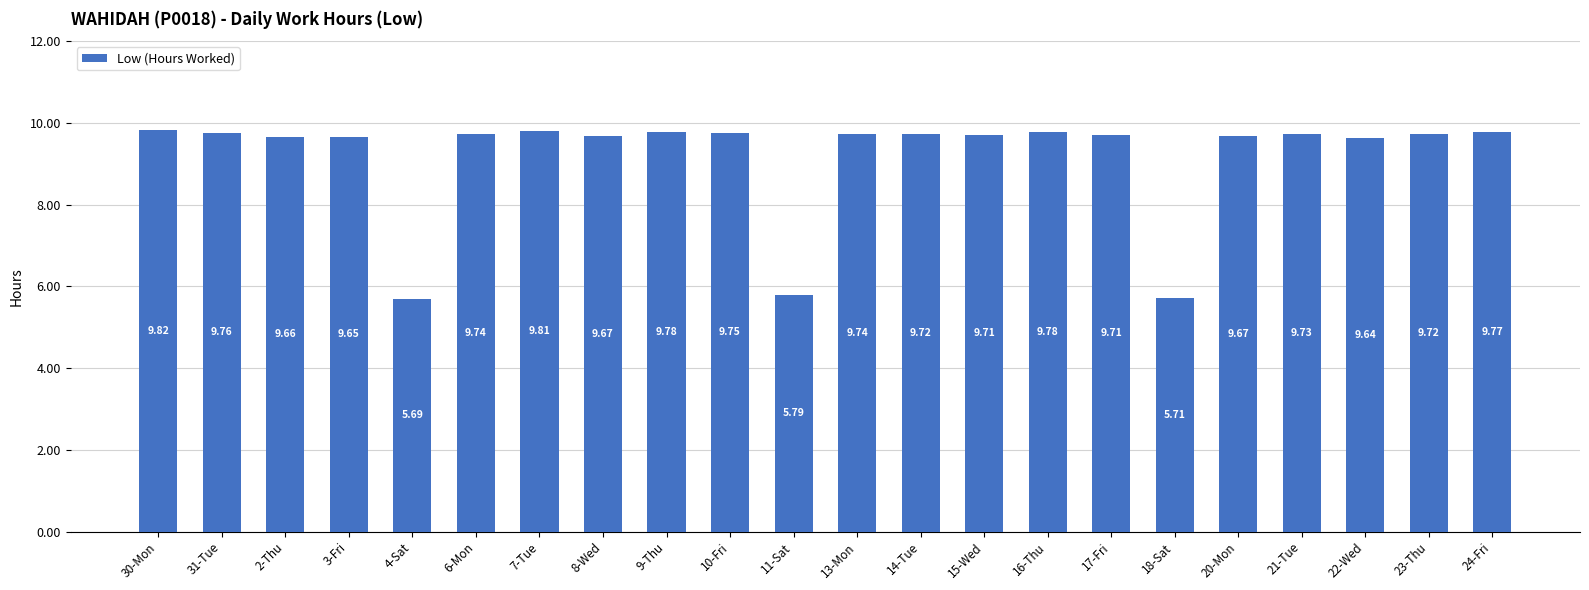

Does the chart contain stacked bars?

No